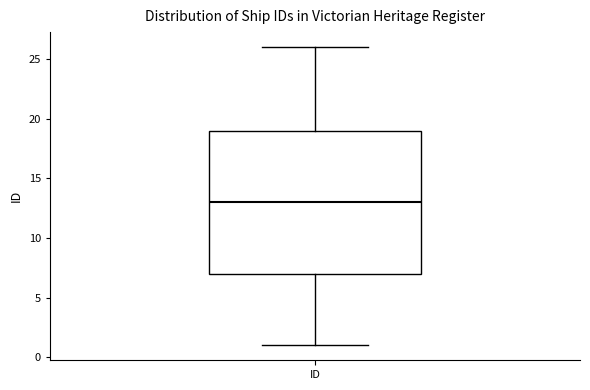

Where does the median line of the box for ID sit on the y-axis? The values are not printed on the chart, so give them approximately, as read against the axis.

13